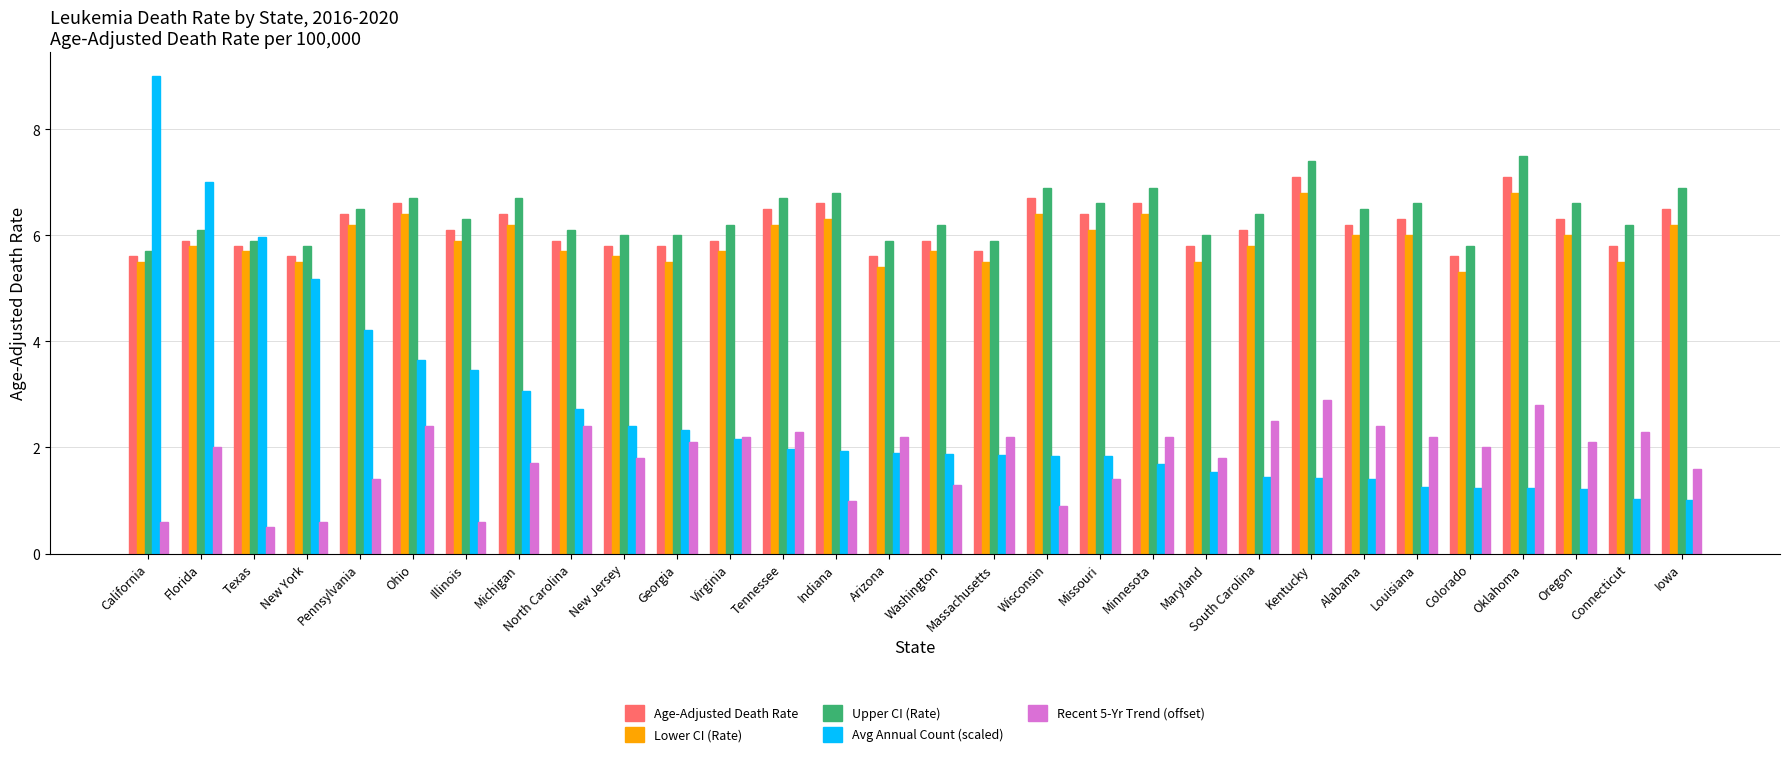

Which series has the widest spread of values?

Avg Annual Count (scaled)